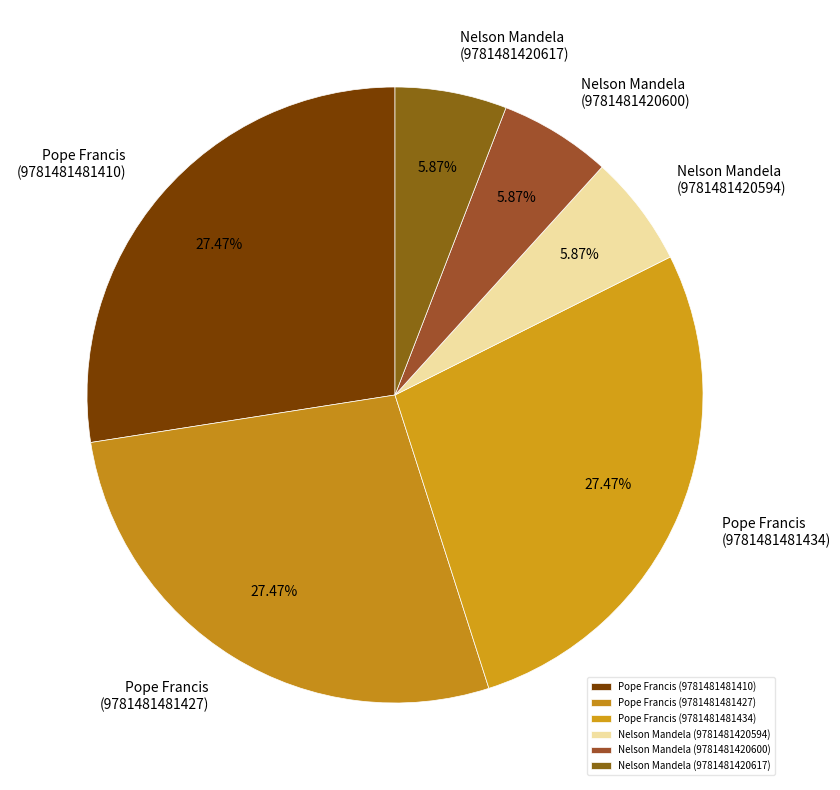

Do Nelson Mandela (9781481420600) and Pope Francis (9781481481410) together represent more than half of the pie?

No